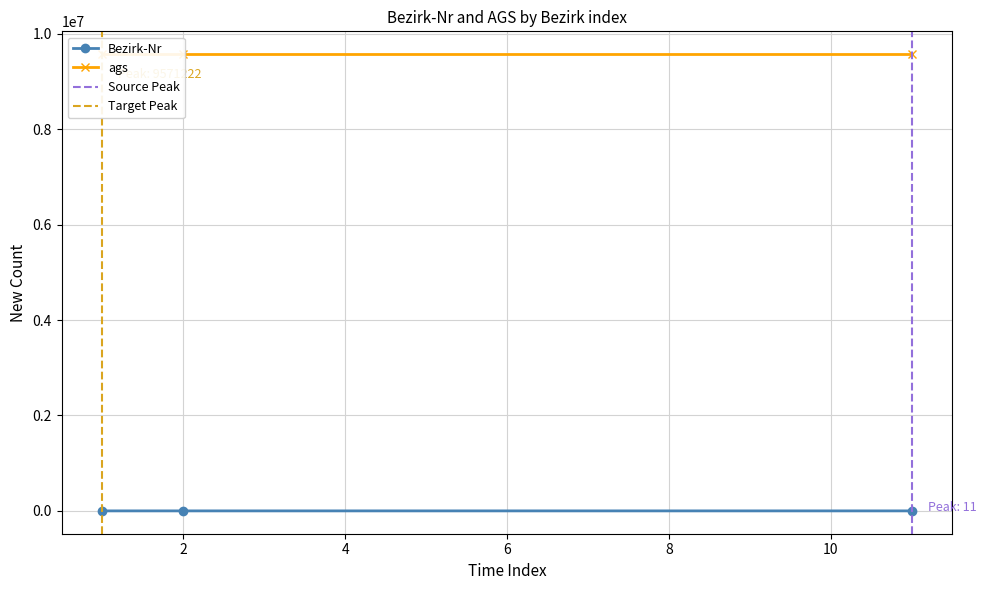

How many data points in Bezirk-Nr are less than 2?

1